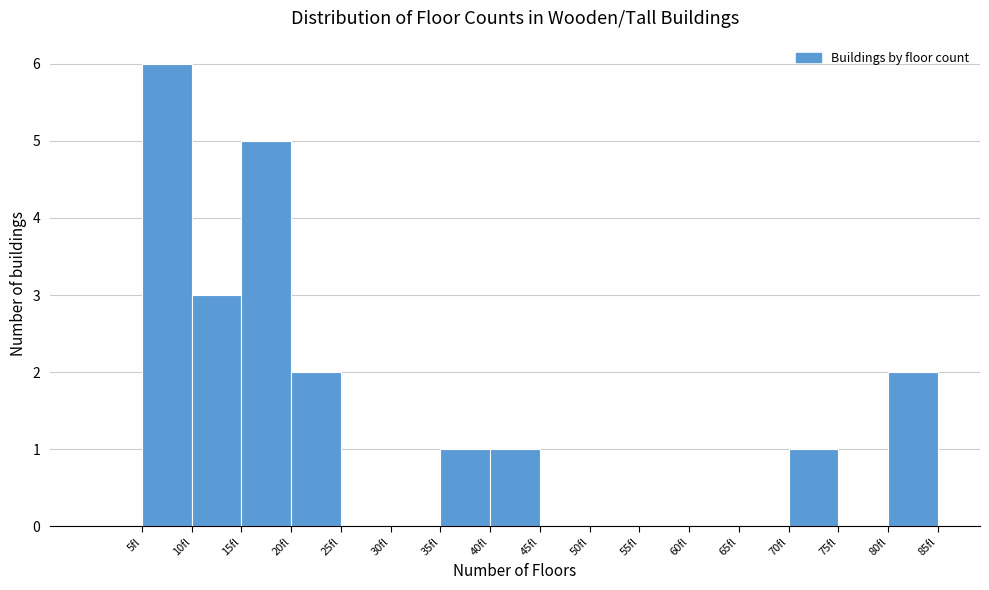

Reading left to right, transcribe this chart: for each bar, give the range it covers on the x-axis and its height. The values are not printed on the chart, so give them approximately, as read against the axis.

0 to 5: 0
5 to 10: 6
10 to 15: 3
15 to 20: 5
20 to 25: 2
25 to 30: 0
30 to 35: 0
35 to 40: 1
40 to 45: 1
45 to 50: 0
50 to 55: 0
55 to 60: 0
60 to 65: 0
65 to 70: 0
70 to 75: 1
75 to 80: 0
80 to 85: 2